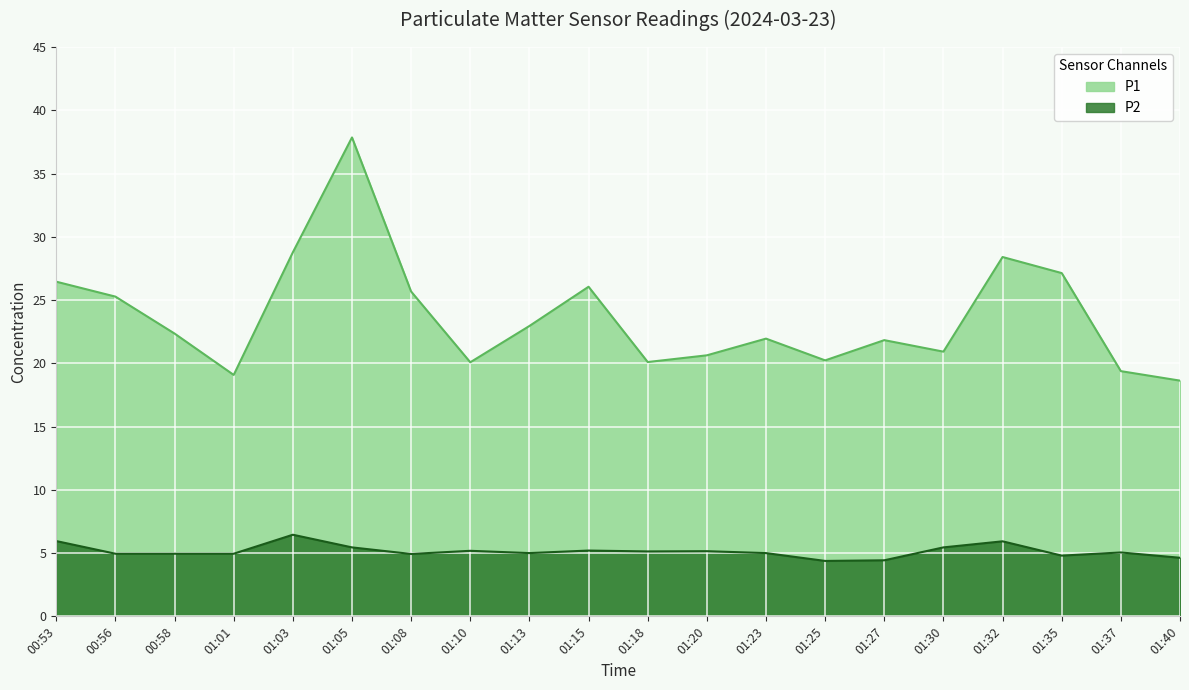

How many lines are shown in the chart?

2